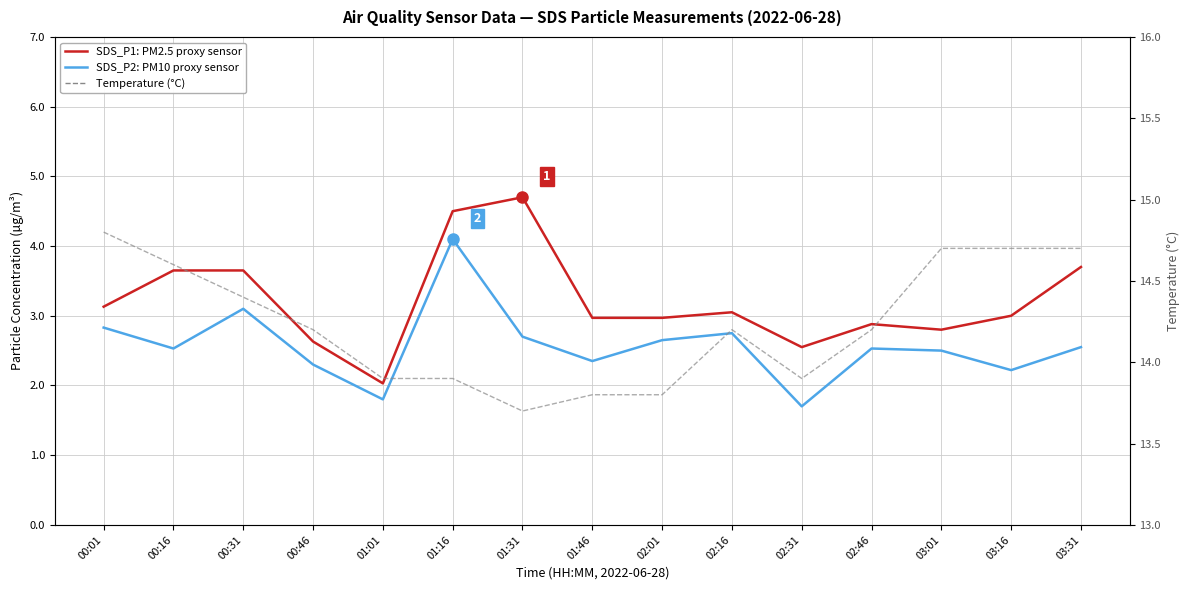

Does the chart have visible grid lines?

Yes